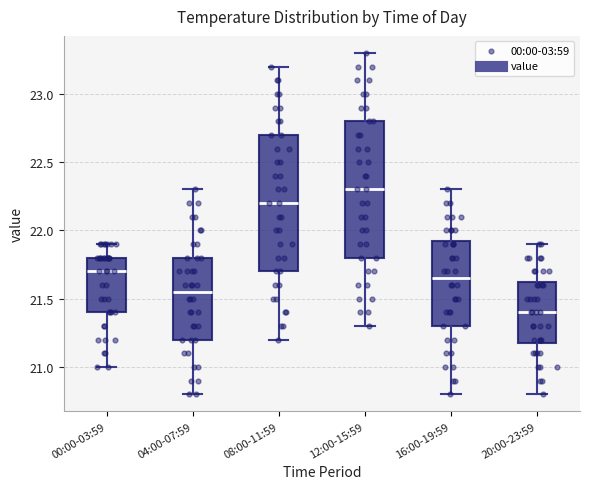

Which box has the highest median line?

12:00-15:59